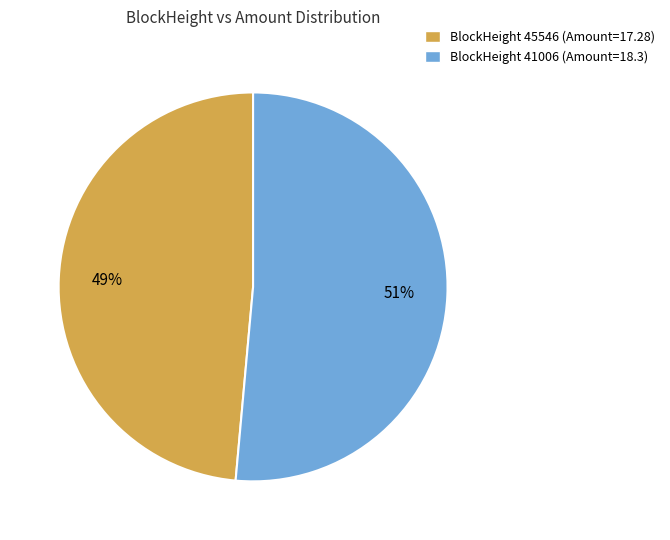

Is there any slice that represents more than half of the pie?

Yes